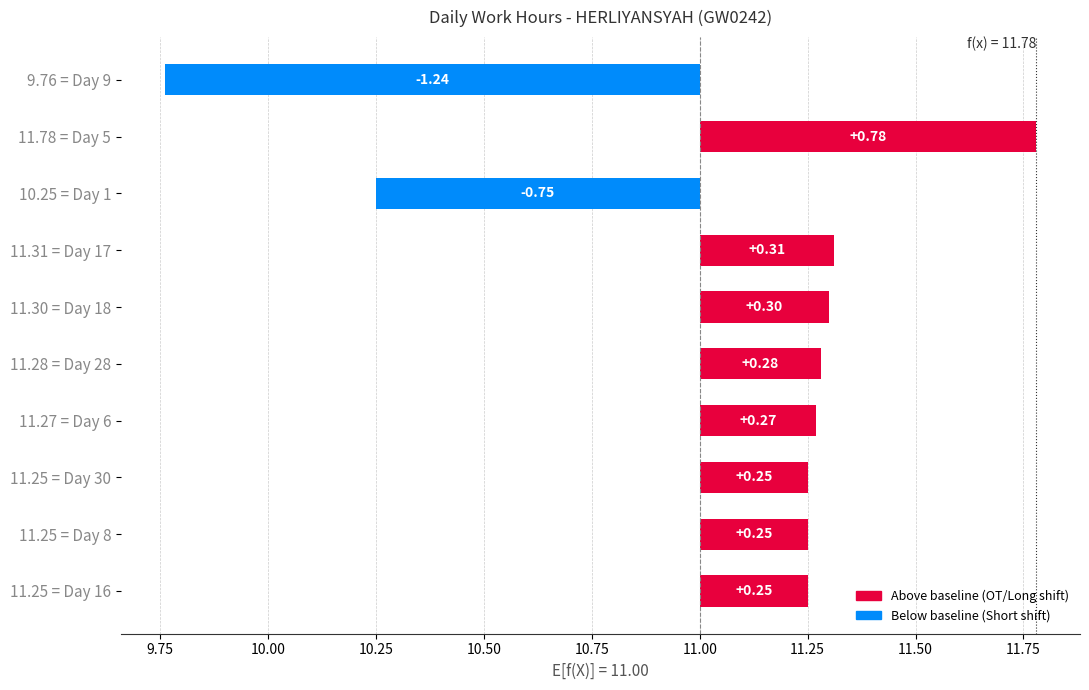

What is the average value?

0.1